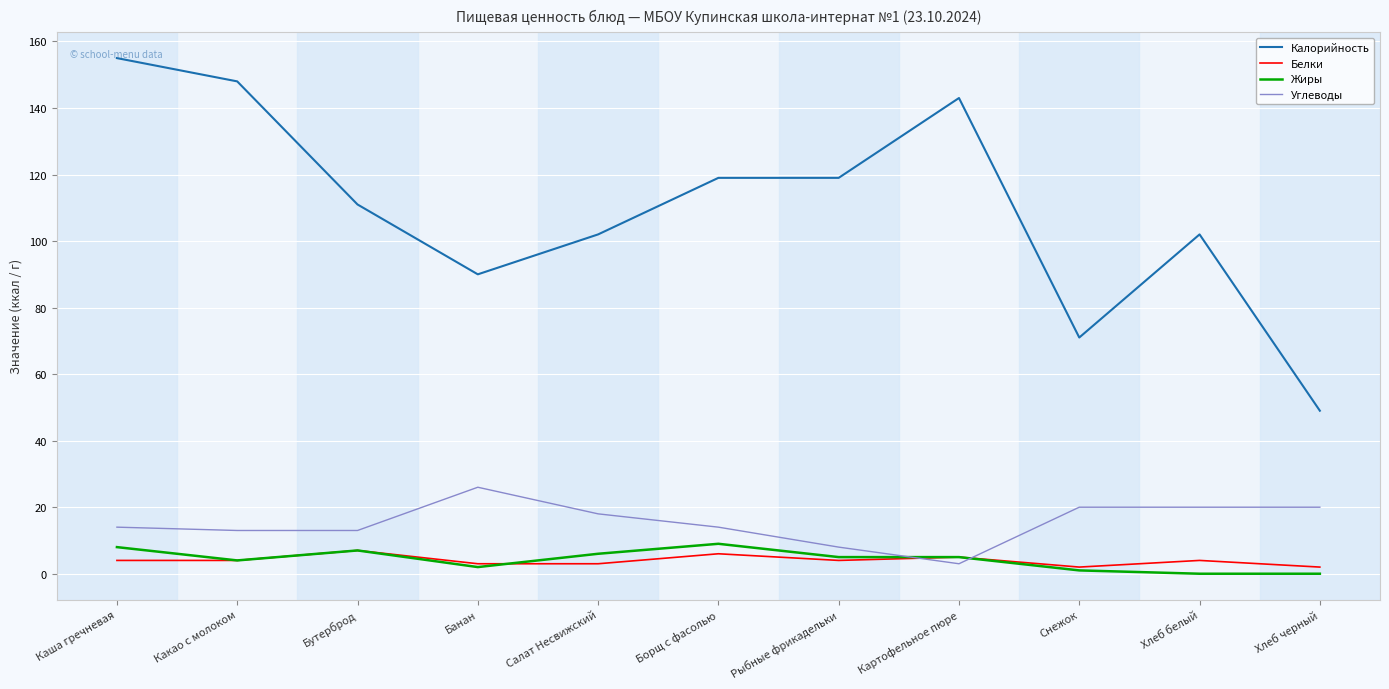

How many categories are shown in the chart?

11